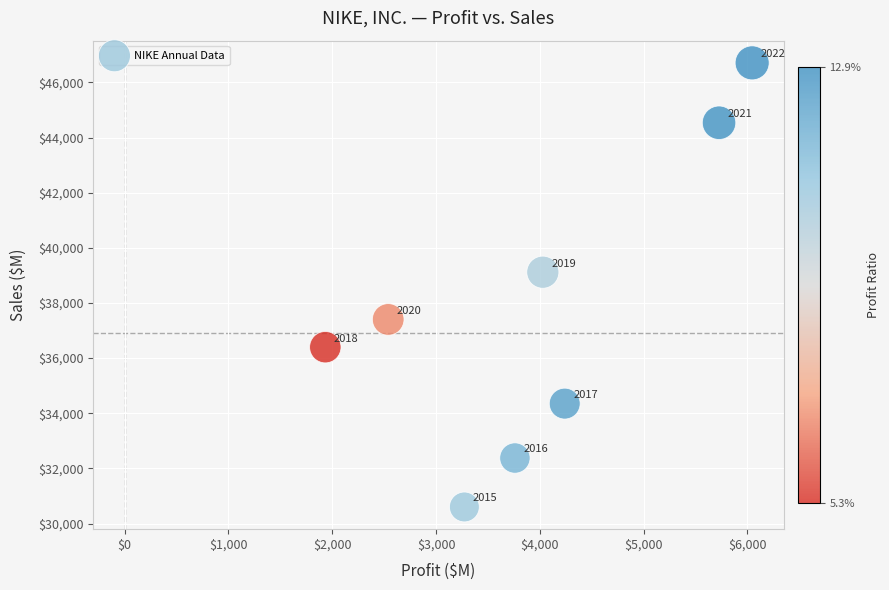

What Y value in the scatter plot is closest to 38655?

39117